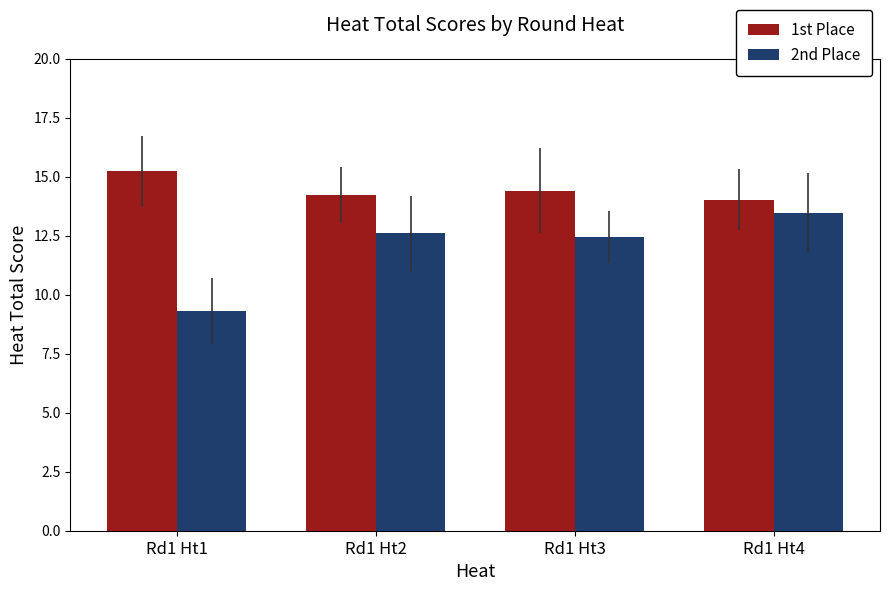

What is the value of the 2nd Place bar at the 1st from the left?

9.3